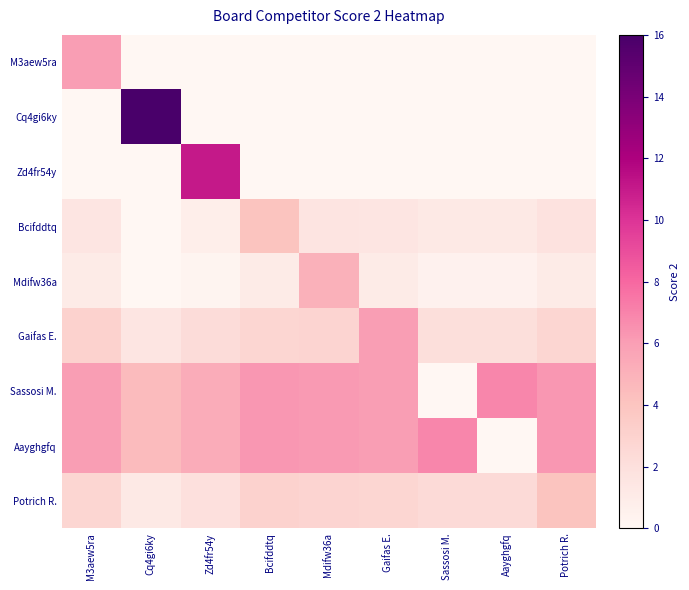

Between Bcifddtq and Potrich R., which is larger?

Bcifddtq